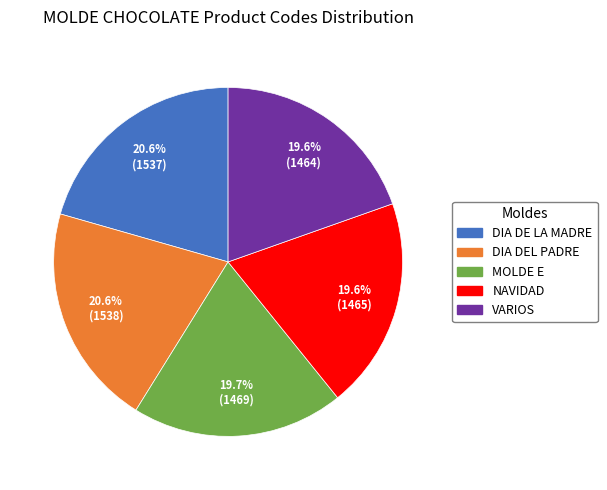

Does any single category account for the majority?

No